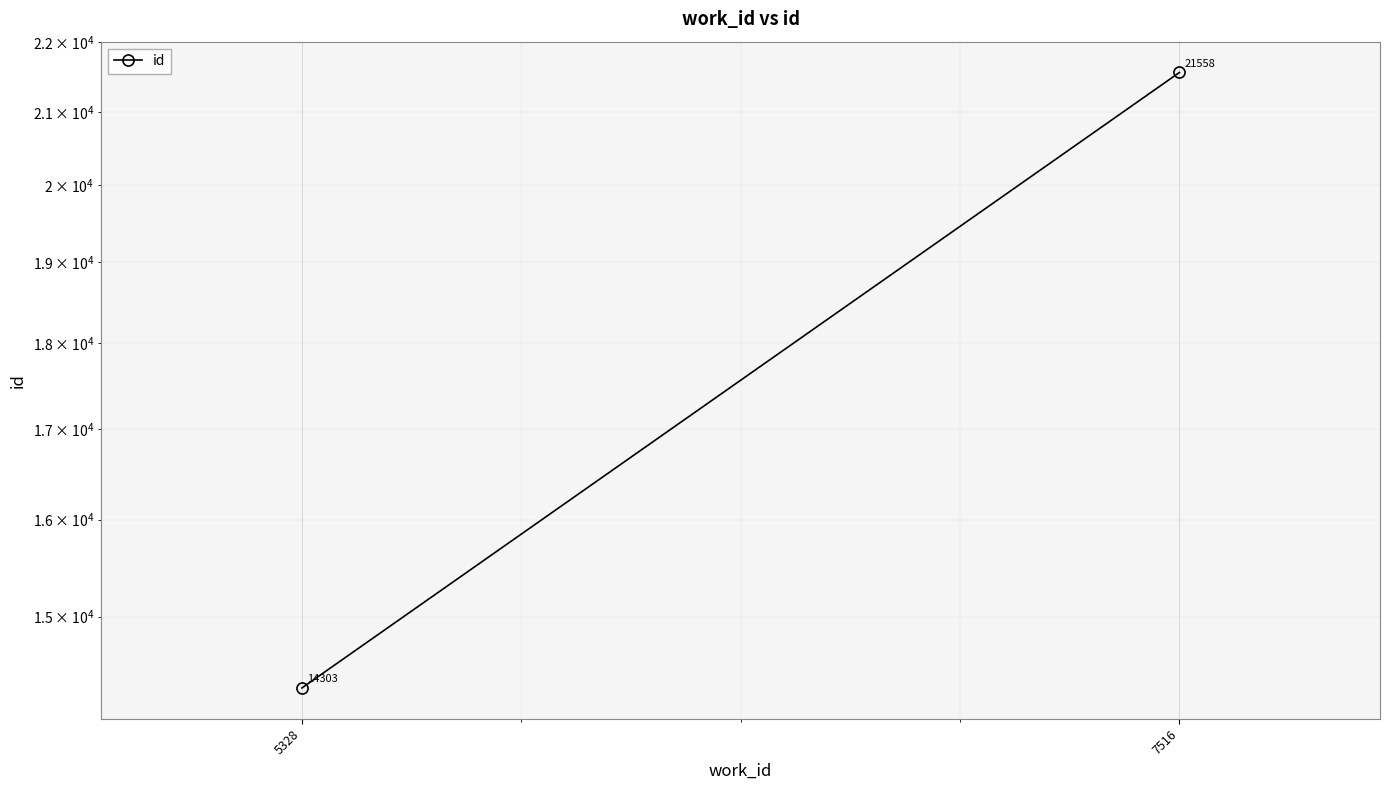

What is the change in value from 5328 to 7516?

+7255